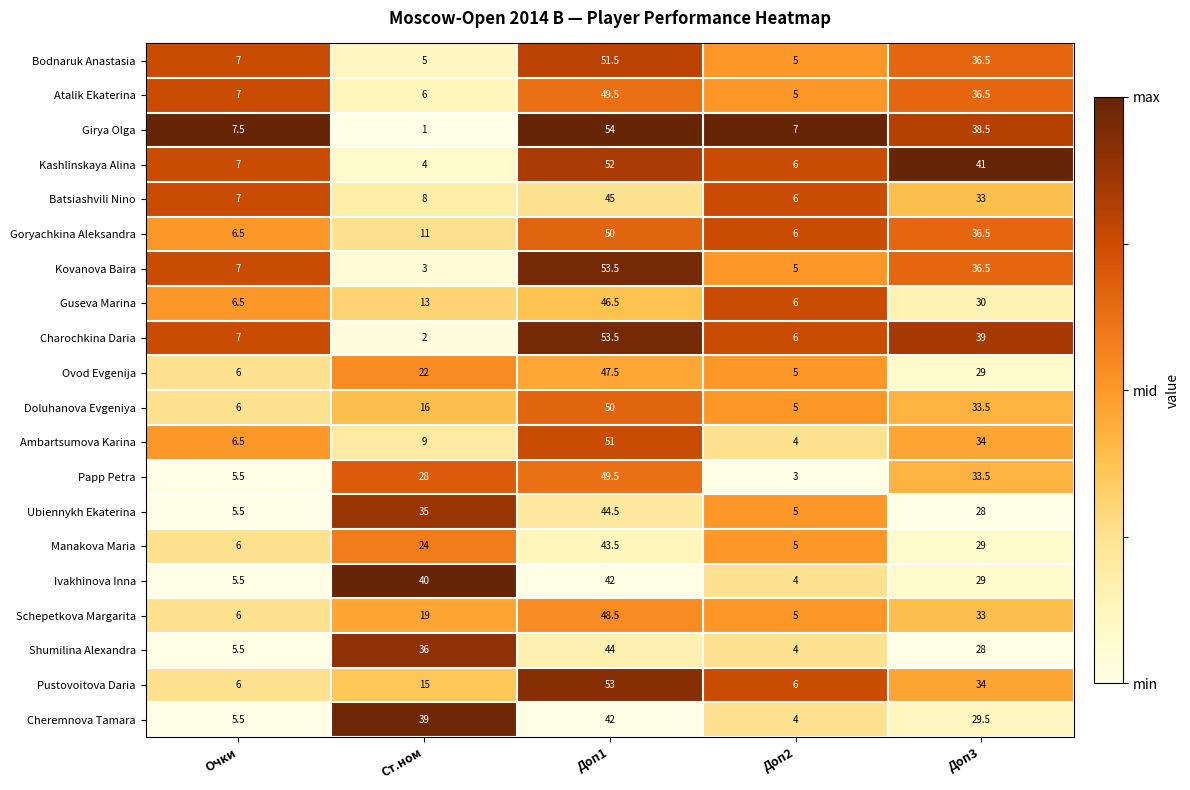

Between Ст.ном and Доп2, which series saw the biggest shift?

Ivakhinova Inna